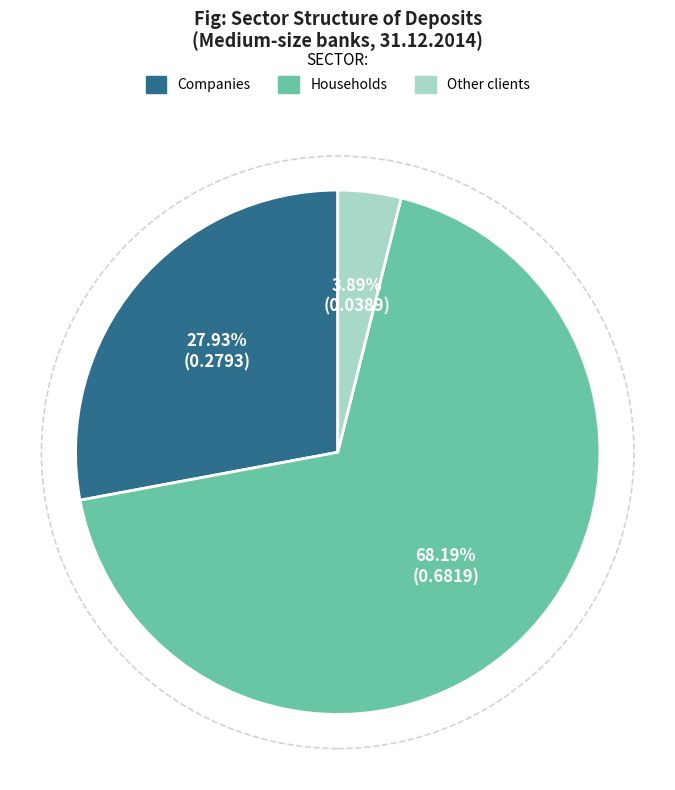

What percentage is the Households slice, to the nearest percent?

68%